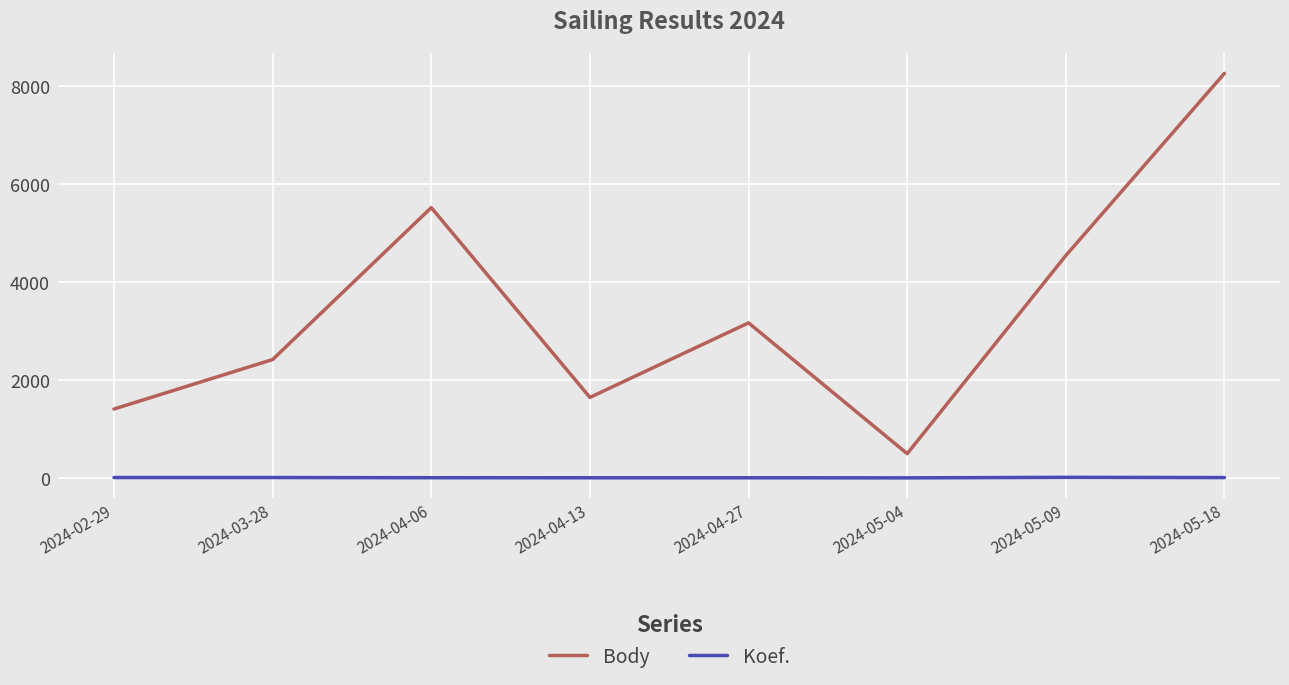

Is it true that Koef. equals 3 at 2024-04-27?

True